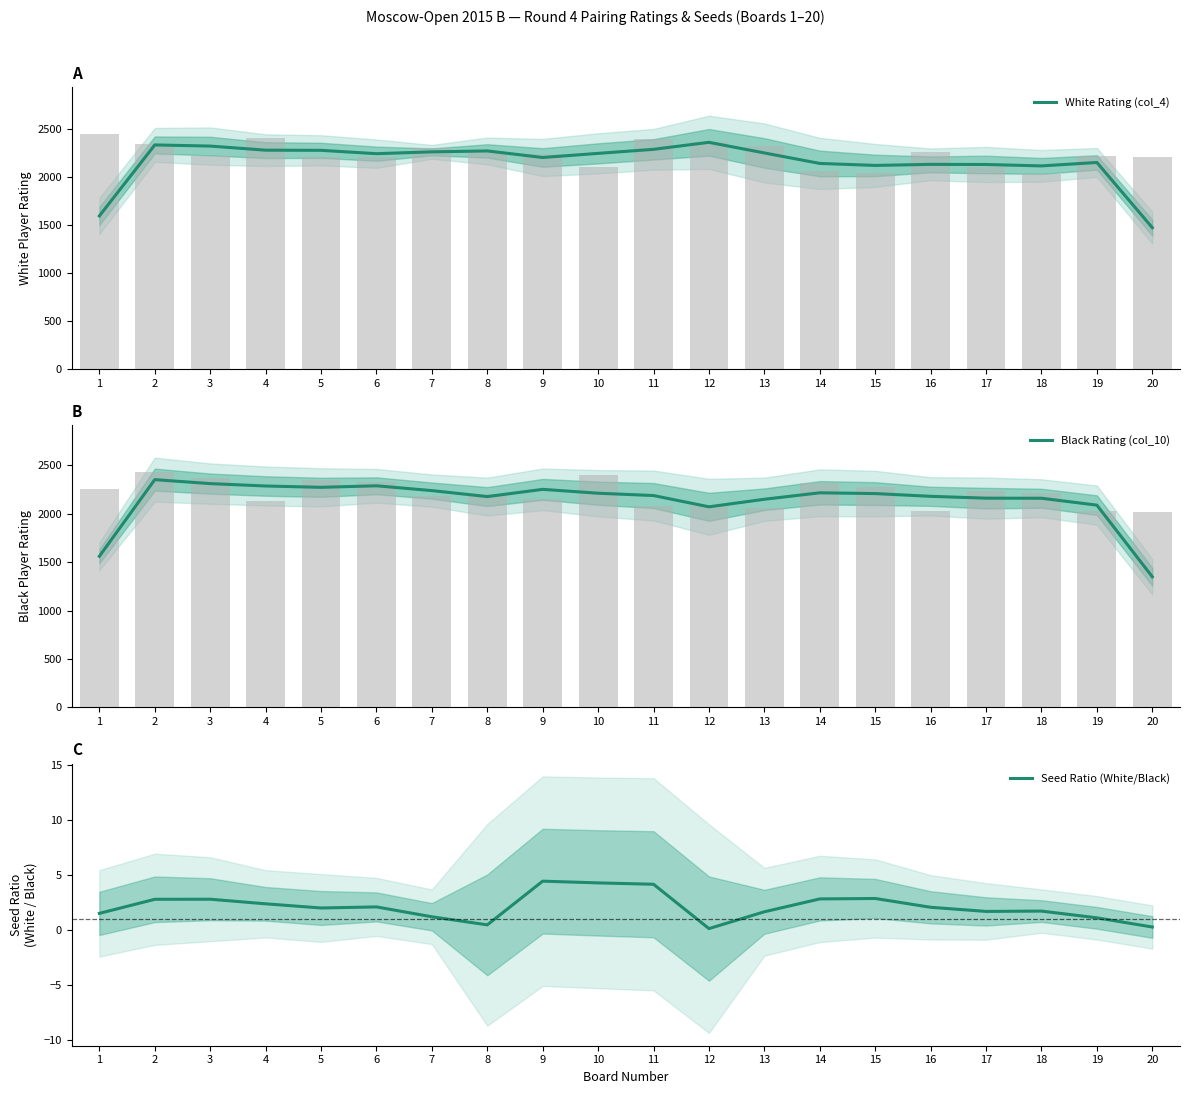

What is the maximum value for Black Rating (col_10)?

2353.7